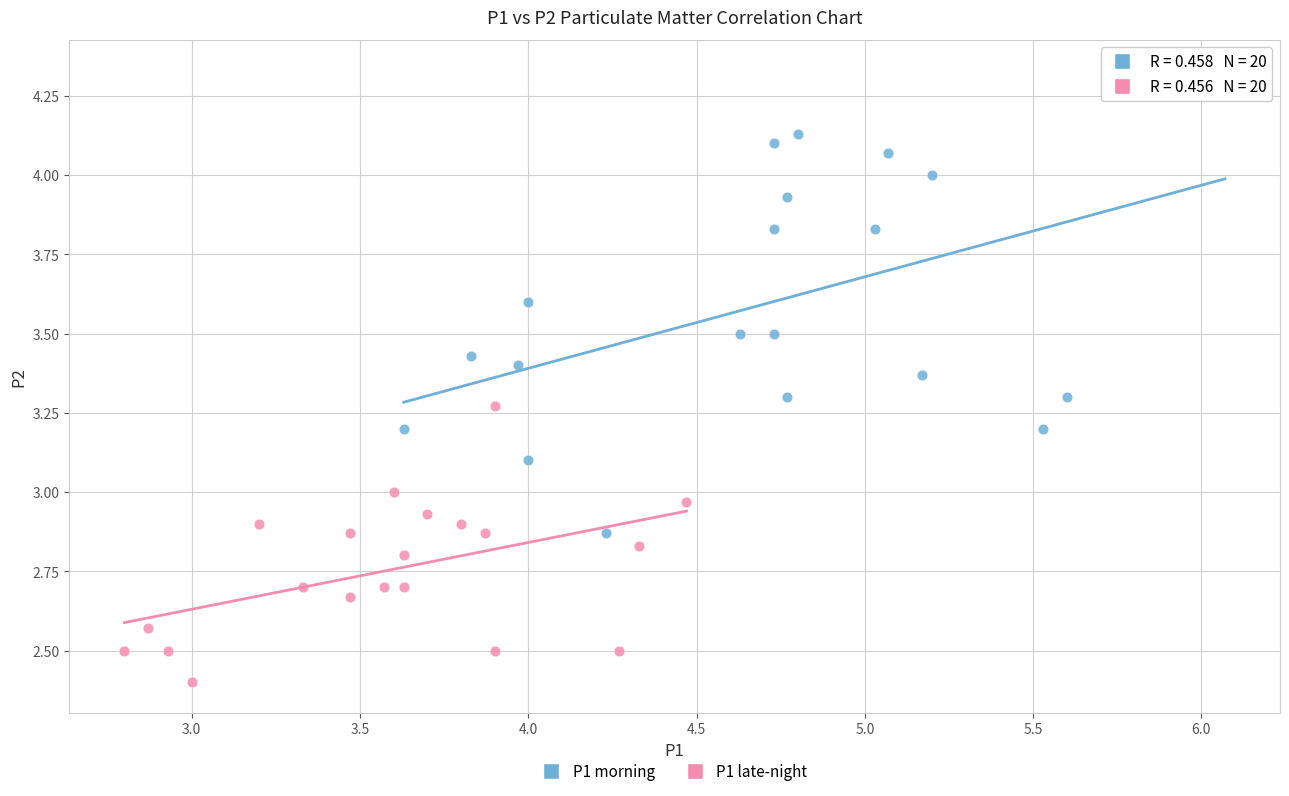

What are all the series names shown in the legend?

P1 morning, P1 late-night